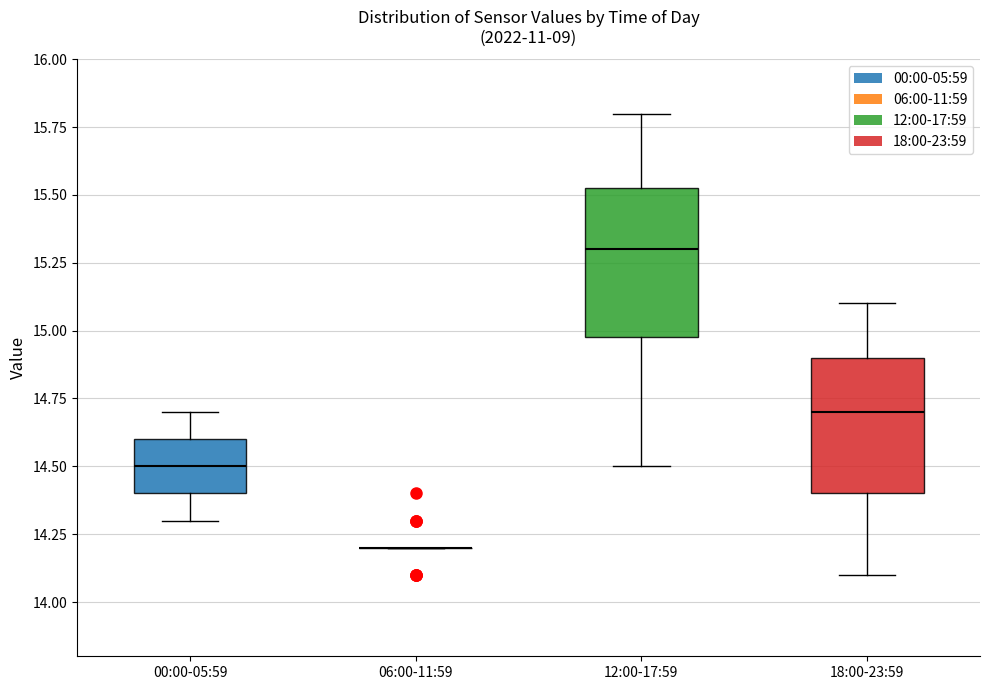

Reading left to right, transcribe this box plot: for each box, give where its median line is, the range the box spans, and where its two whiskers end, as read against the y-axis. The values are not printed on the chart, so give them approximately, as read against the axis.

00:00-05:59: median 14.50, box 14.40 to 14.60, whiskers 14.30 to 14.70
06:00-11:59: box collapsed to a line at 14.20, whiskers 14.20 to 14.20
12:00-17:59: median 15.30, box 15.00 to 15.55, whiskers 14.50 to 15.80
18:00-23:59: median 14.70, box 14.40 to 14.90, whiskers 14.10 to 15.10